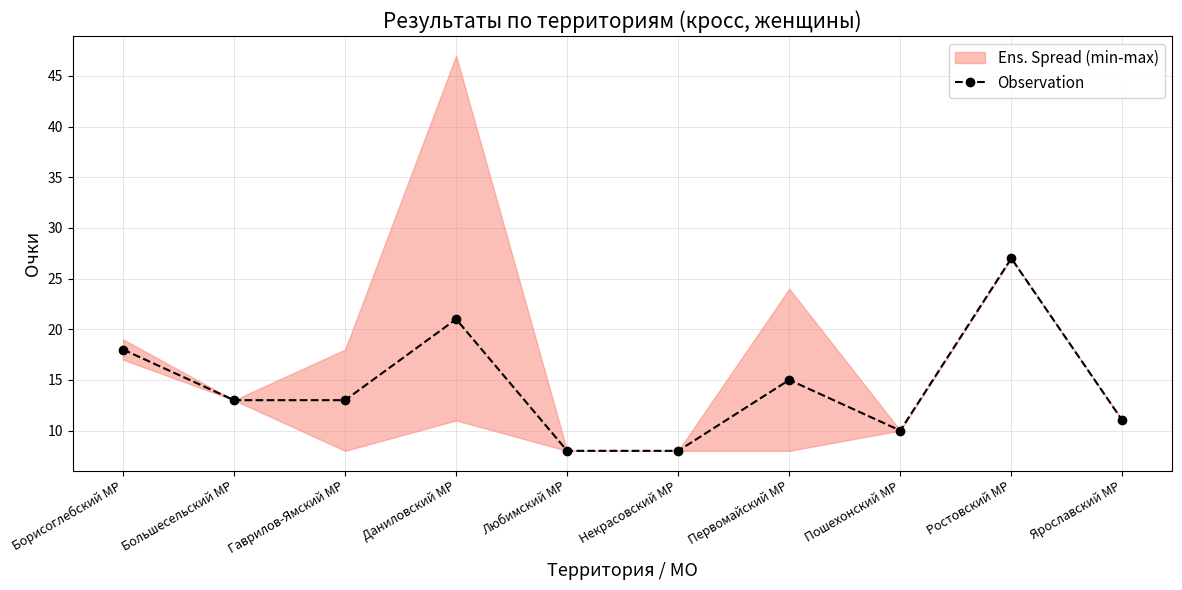

Reading left to right, list all the values displayed in this chart.

Борисоглебский МР=18	Большесельский МР=13	Гаврилов-Ямский МР=13	Даниловский МР=21	Любимский МР=8	Некрасовский МР=8	Первомайский МР=15	Пошехонский МР=10	Ростовский МР=27	Ярославский МР=11